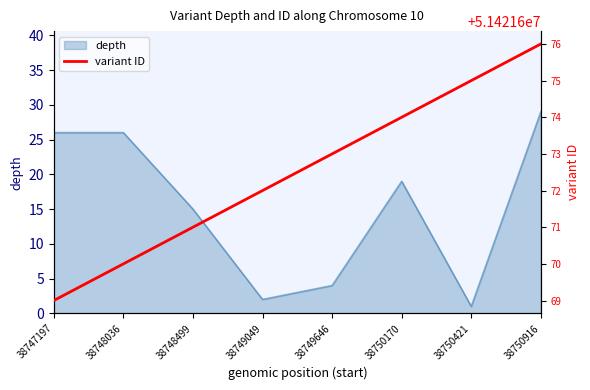

At which category does depth reach its first local peak?

38750170